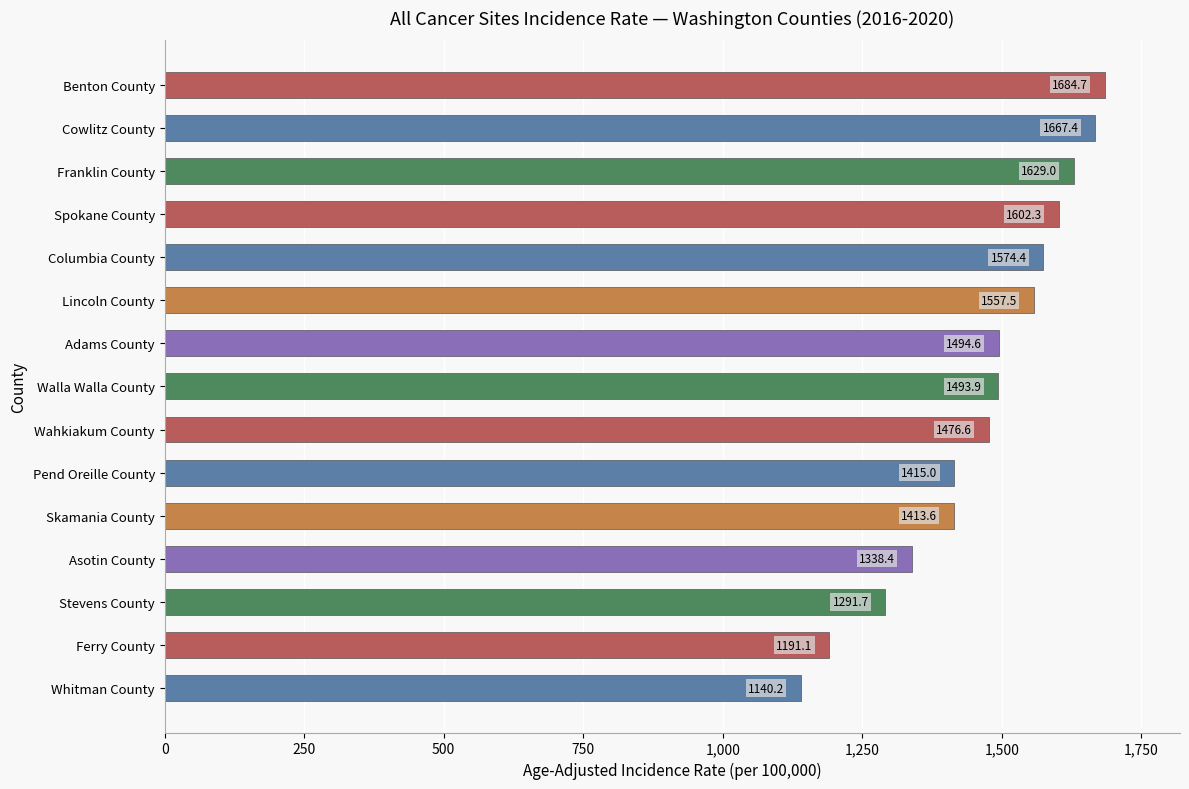

What is the difference between the maximum and second lowest values?

493.6